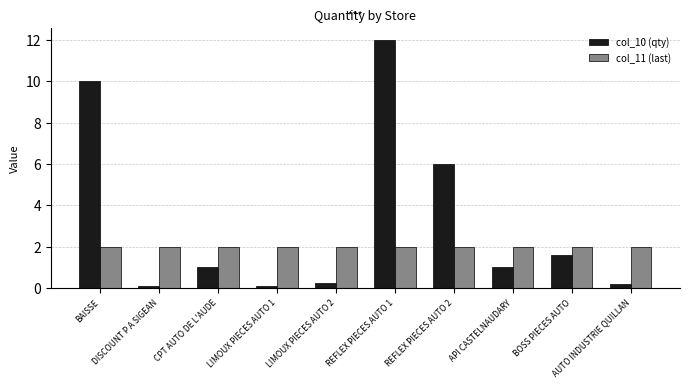

Reading right to left, list all the values displayed in this chart.

col_10 (qty): 0.2	1.6	1.0	6.0	12.0	0.2	0.1	1.0	0.1	10.0
col_11 (last): 2.0	2.0	2.0	2.0	2.0	2.0	2.0	2.0	2.0	2.0